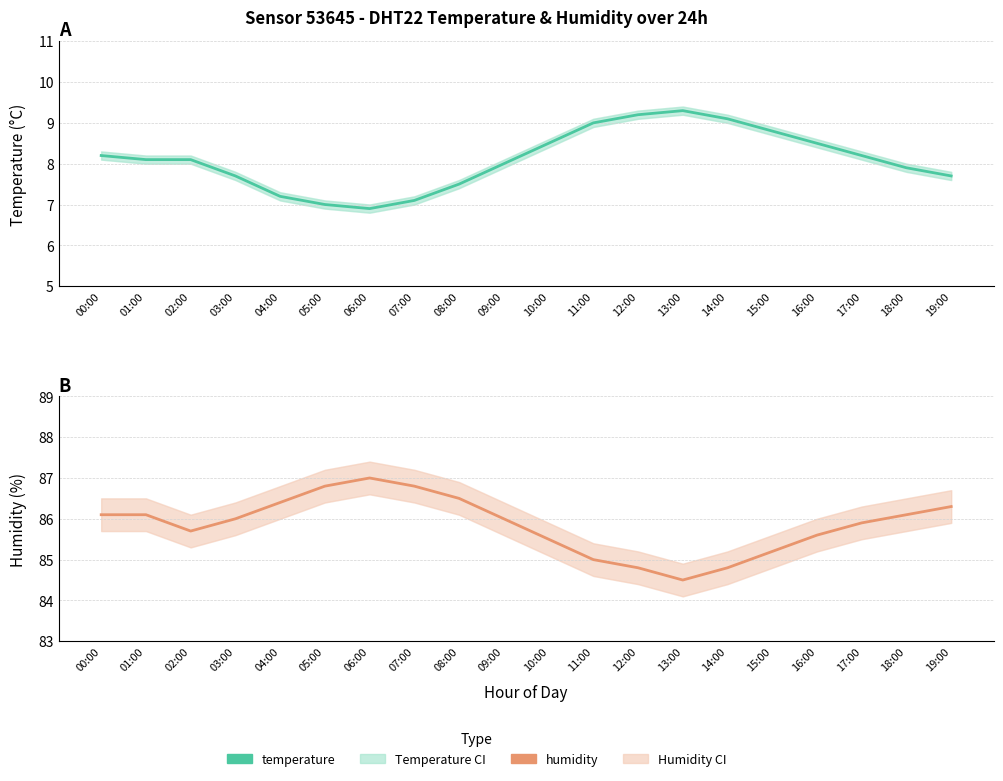

Where is the first local maximum for temperature?

13:00